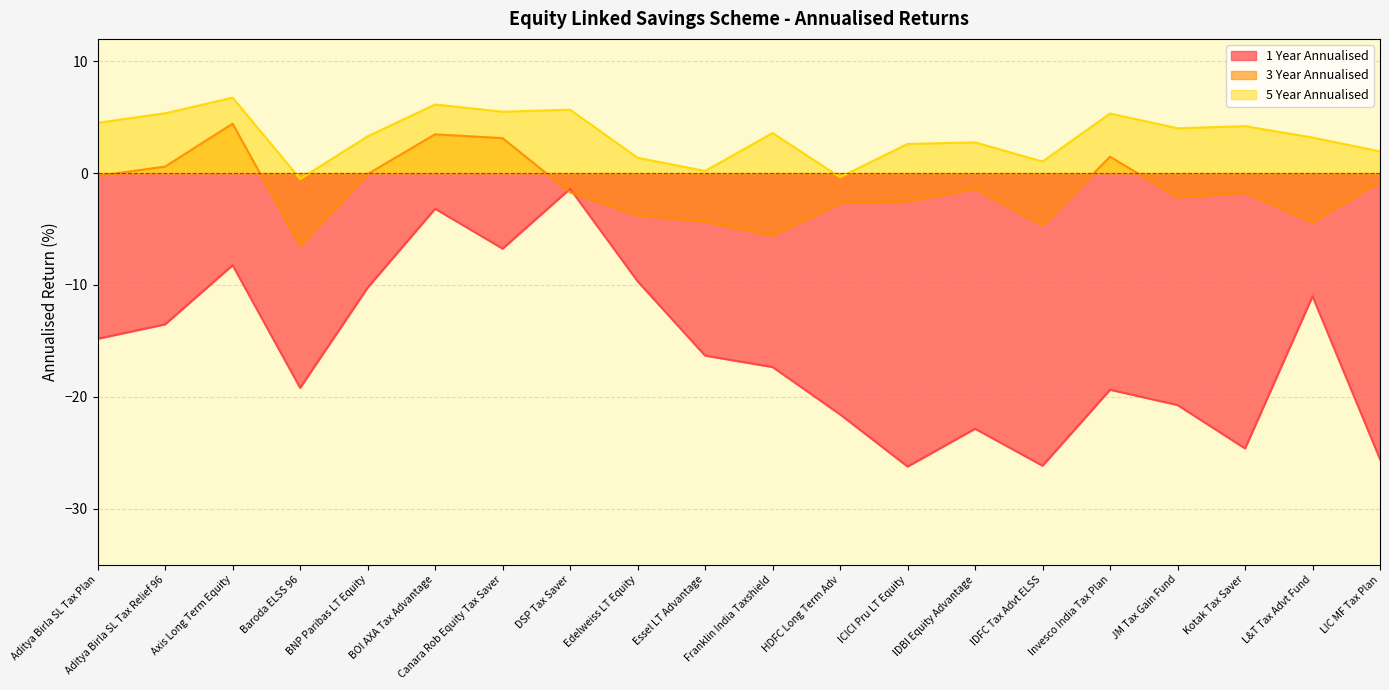

How many lines are shown in the chart?

3